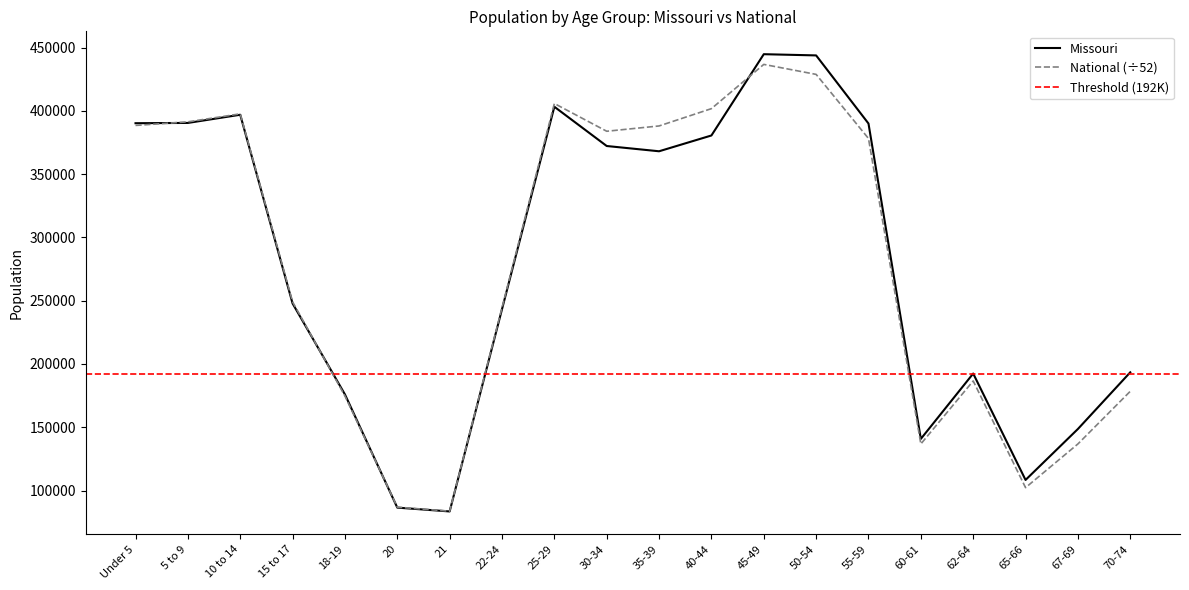

What is the sum of all National values?

5580595.8